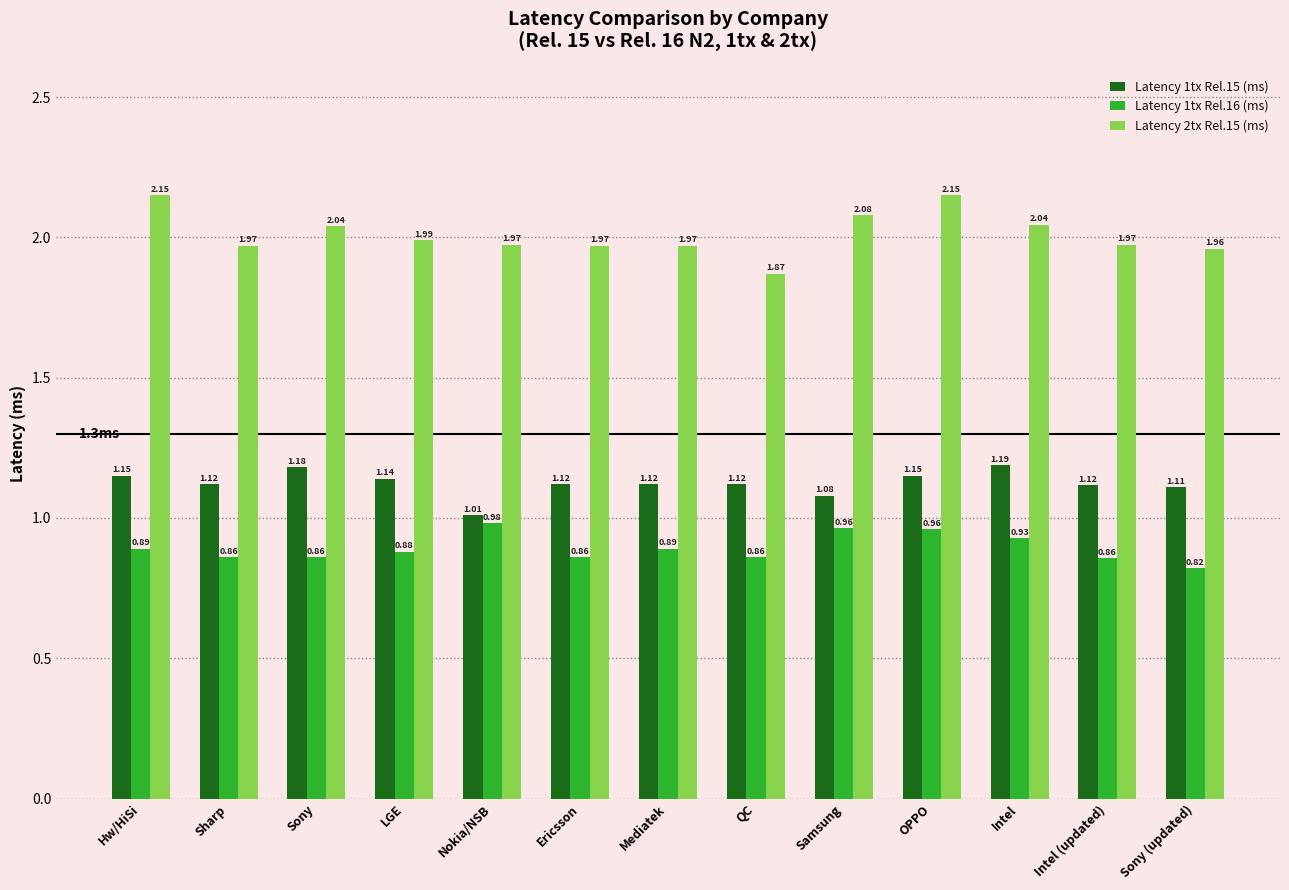

The Latency 1tx Rel.15 (ms) series shows 0.6 at Mediatek. True or false?

False